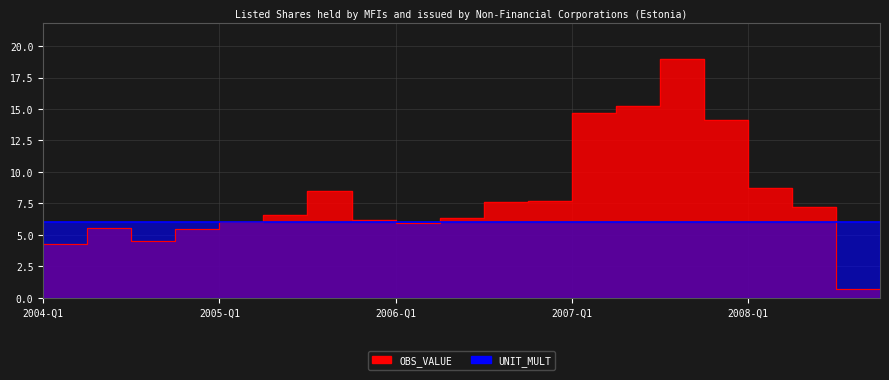

What position from the left is 2008-Q4?

20